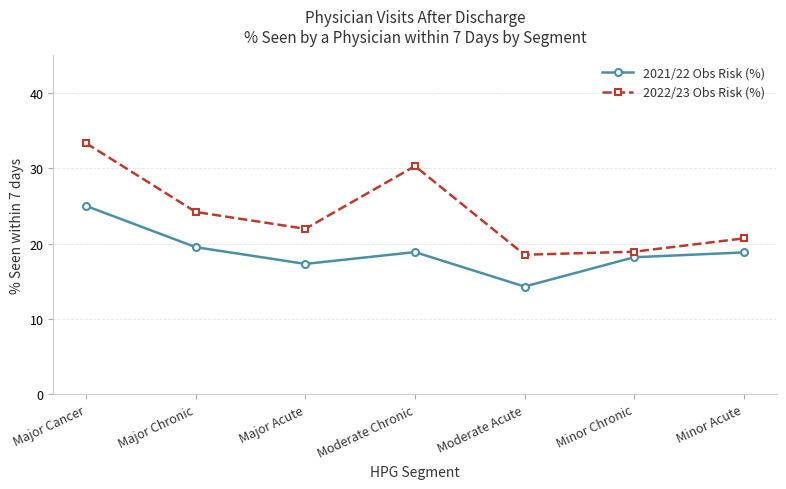

Where does the 2021/22 Obs Risk (%) series first go above 18?

Major Cancer